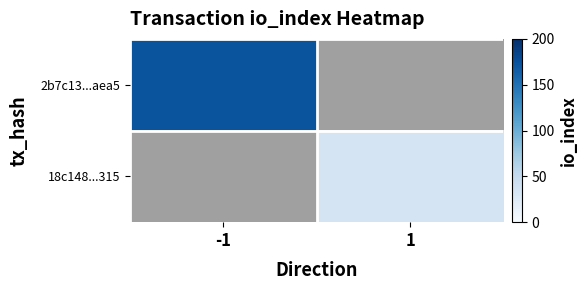

Is the value of 18c148...315 at 1 greater than the value of 2b7c13...aea5 at -1?

No